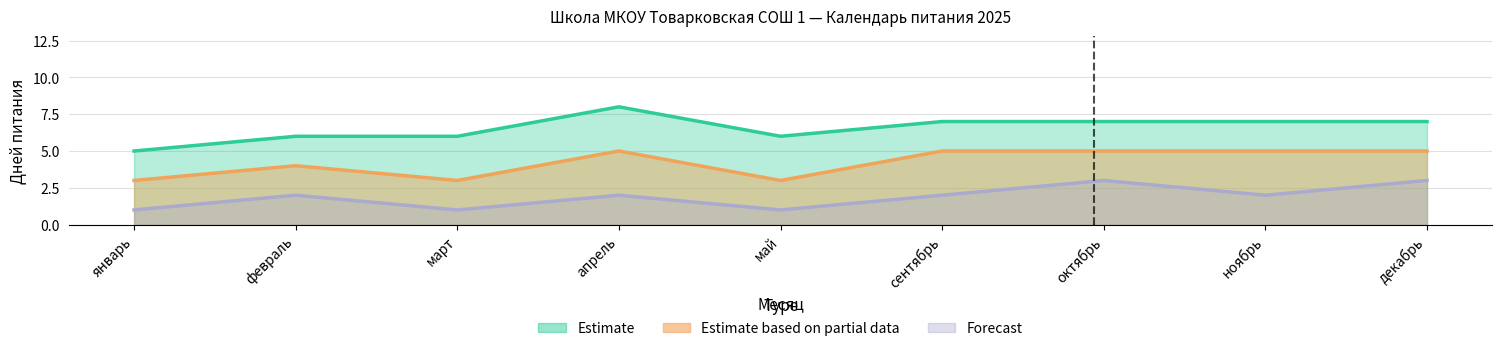

True or false: Estimate based on partial data and Forecast intersect in this chart.

False